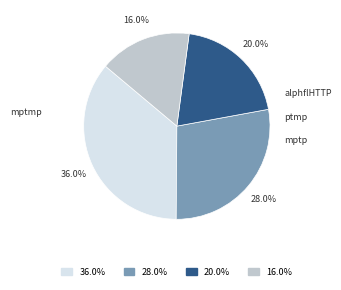

To the nearest percent, what is the difference between the largest and smallest slice percentages?

20%